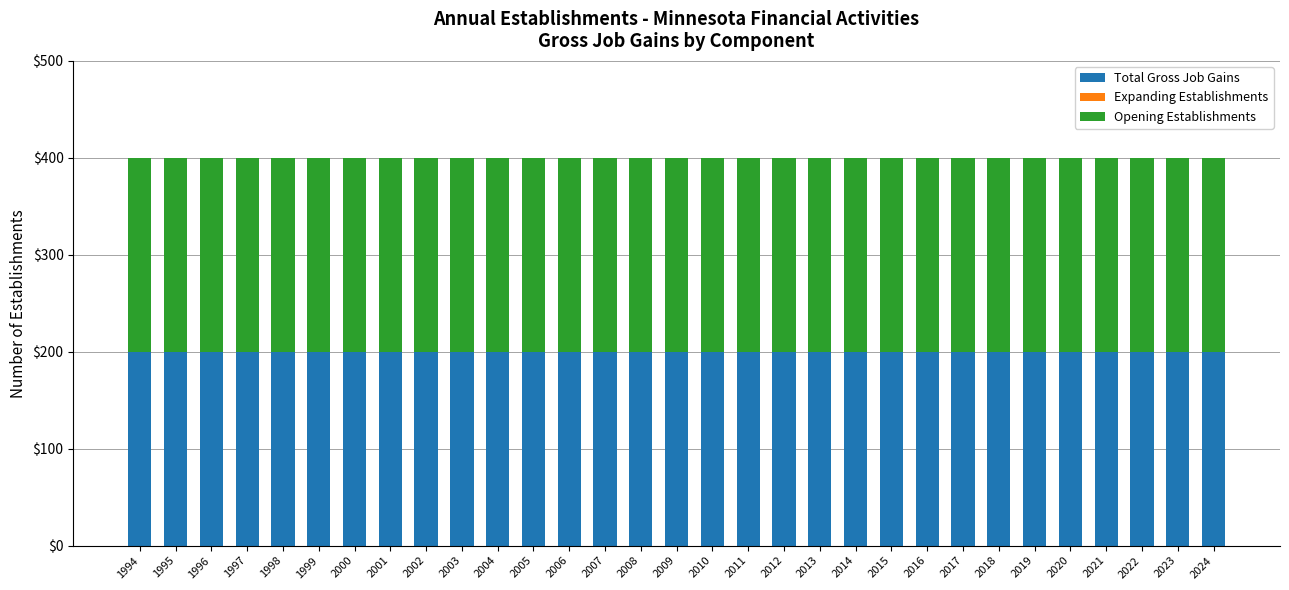

Which has a higher value, 1995 or 2004?

1995